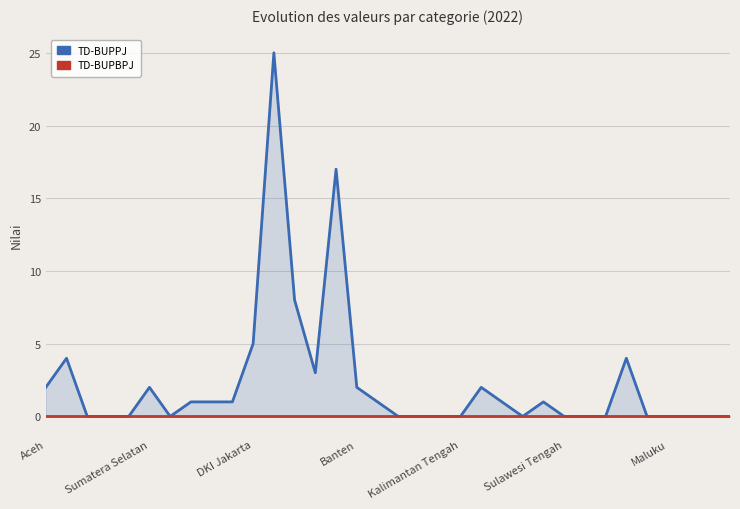

How many values in the TD-BUPPJ series exceed 1?

11